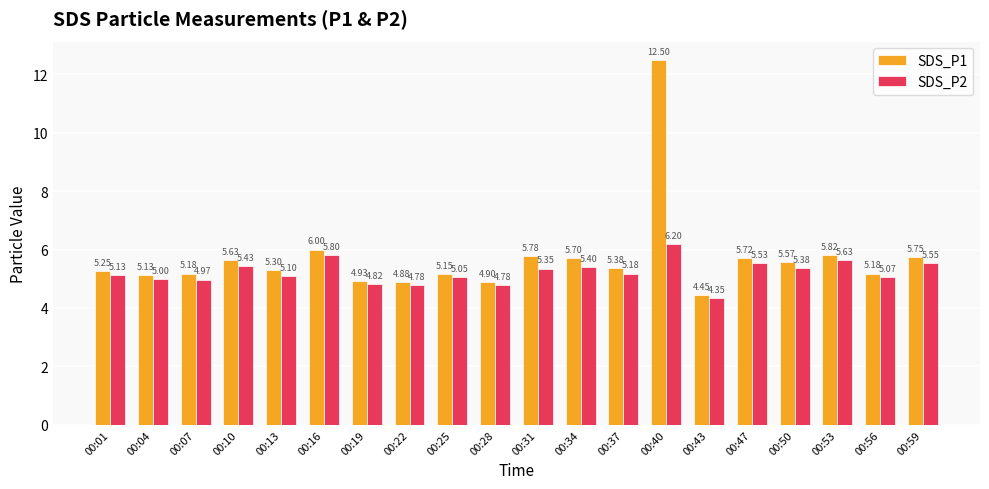

What is the difference between the highest and lowest values at 00:31?

0.4